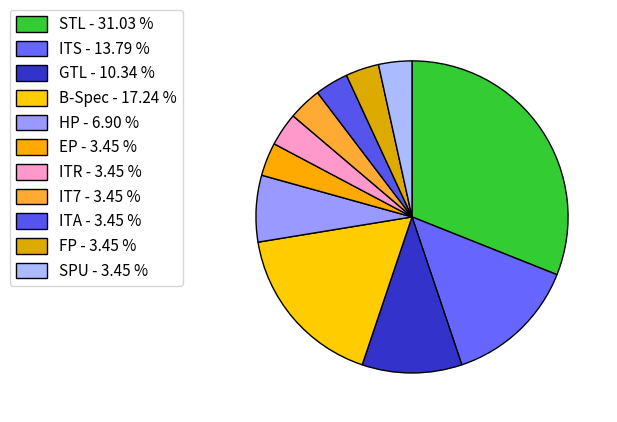

Which slice is the largest?

STL